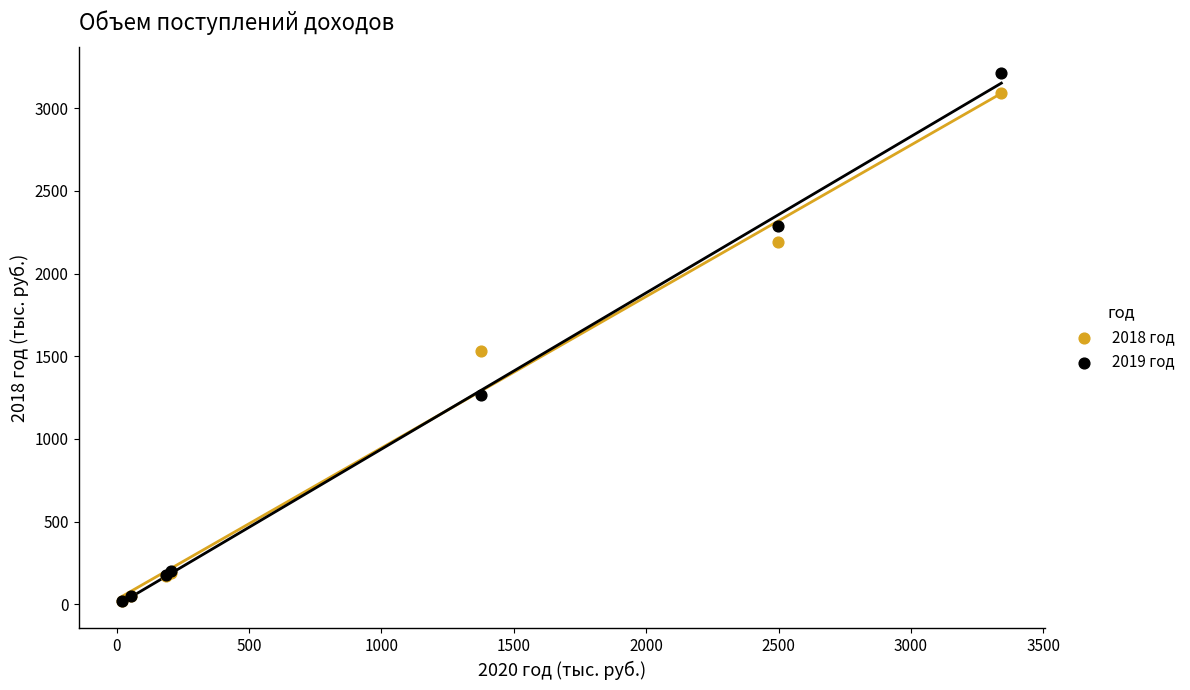

In the 2019 год series, what Y value is closest to 1617?

1264.7